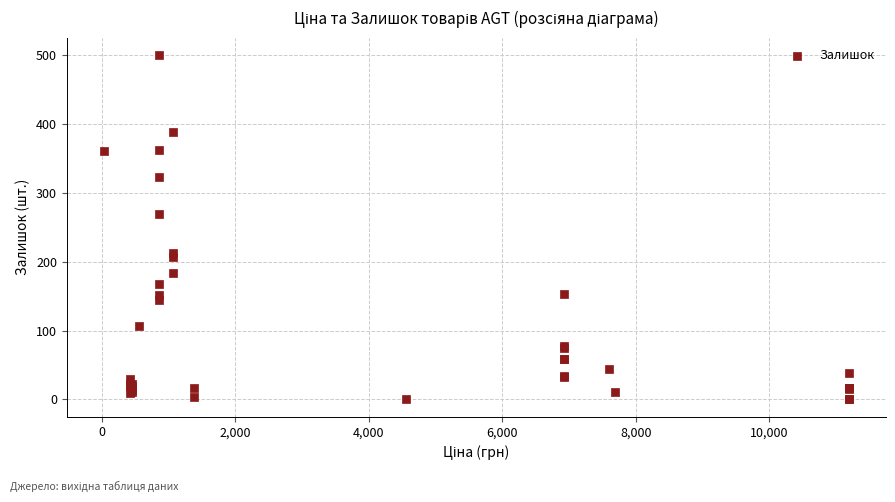

What Y value in the scatter plot is closest to 250?

269